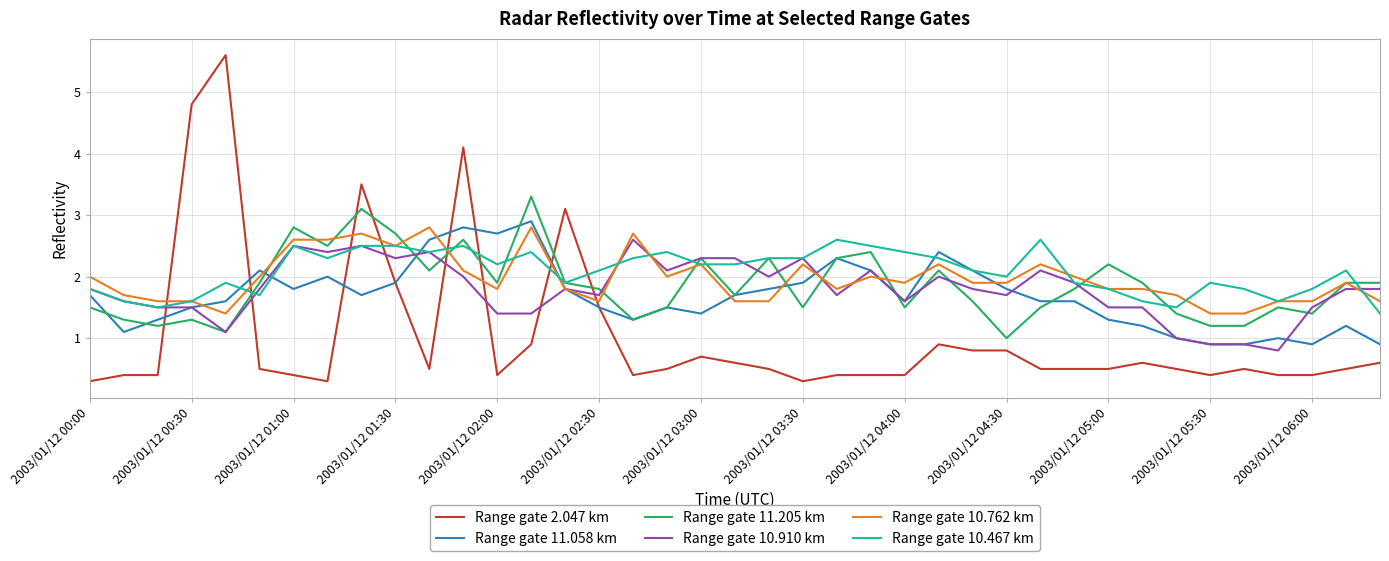

Which series has the largest range (max minus min)?

Range gate 2.047 km